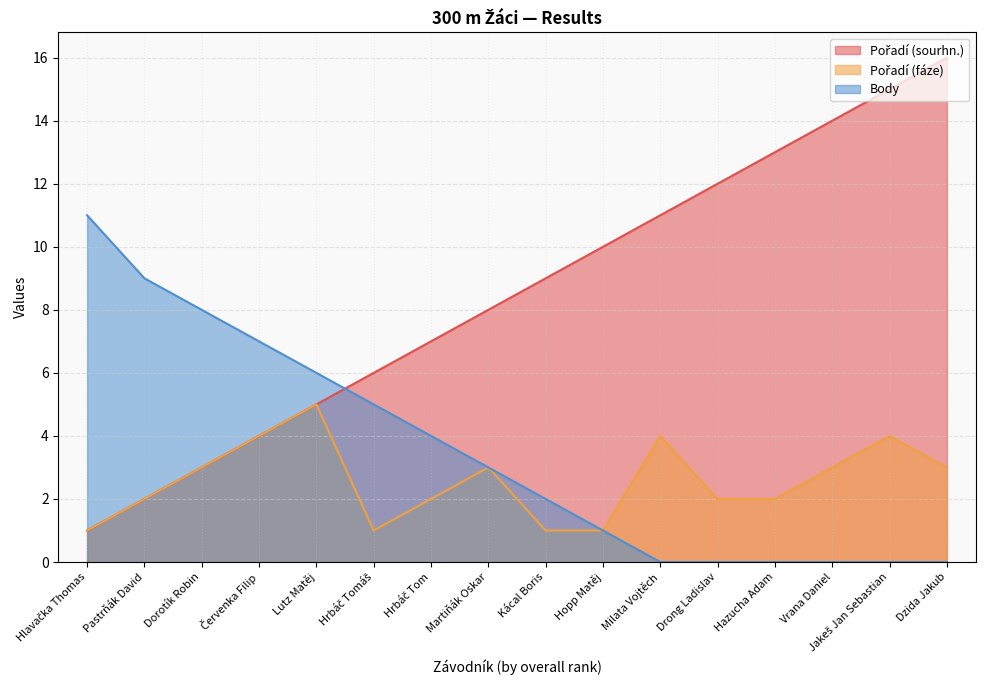

Between Hopp Matěj and Pastrňák David, which is larger?

Hopp Matěj